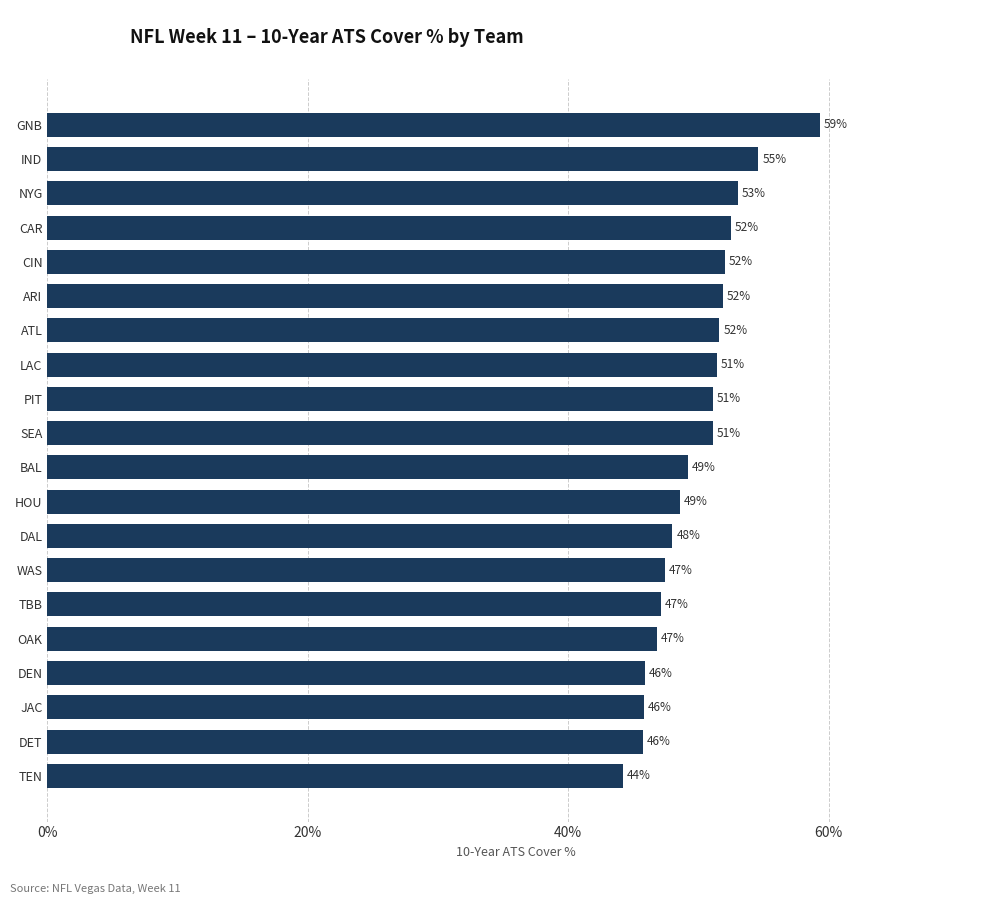

What is the difference between the maximum and second lowest values?

0.1